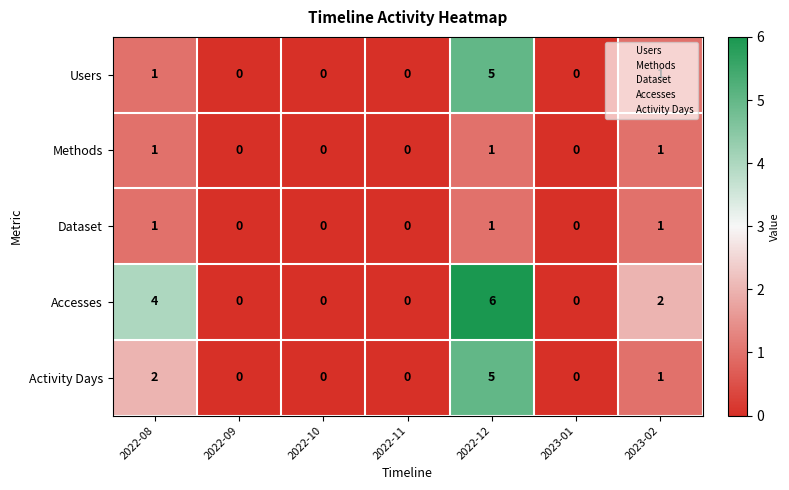

How many Users values are between 0 and 1?

6